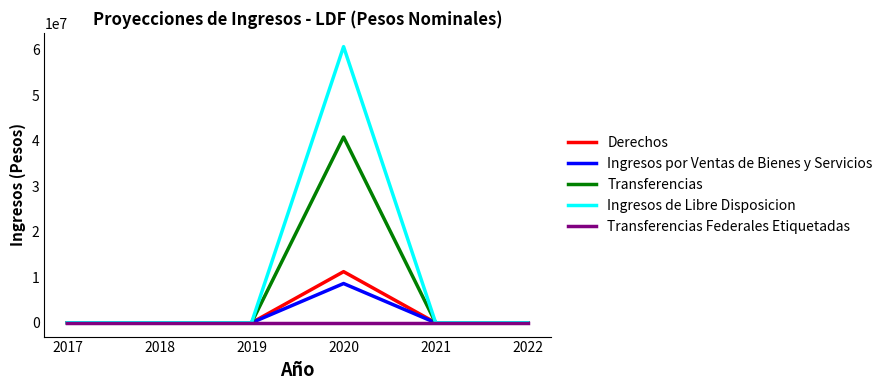

What is the greatest value displayed?

60646162.3